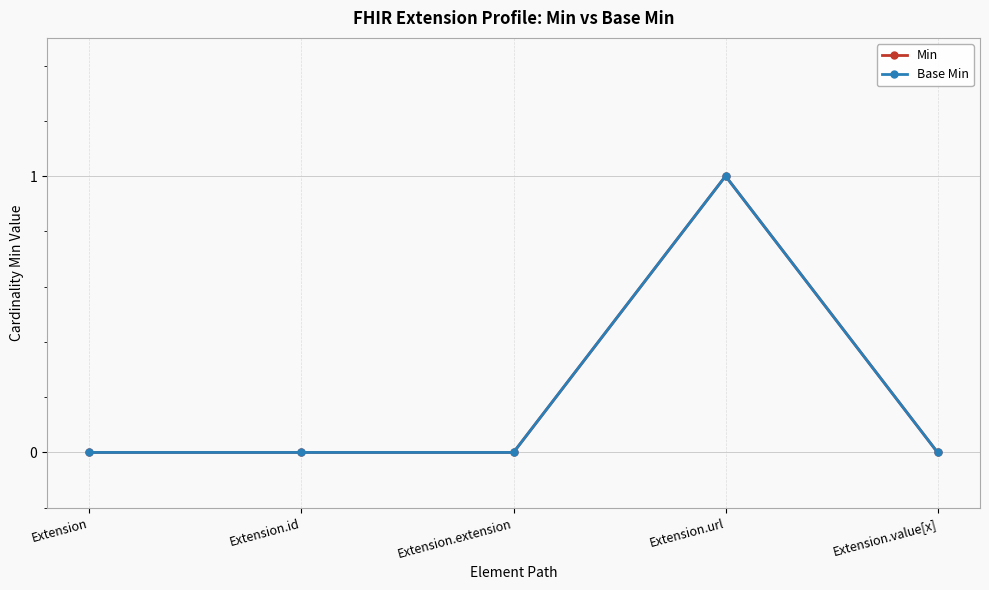

True or false: Min and Base Min intersect in this chart.

False